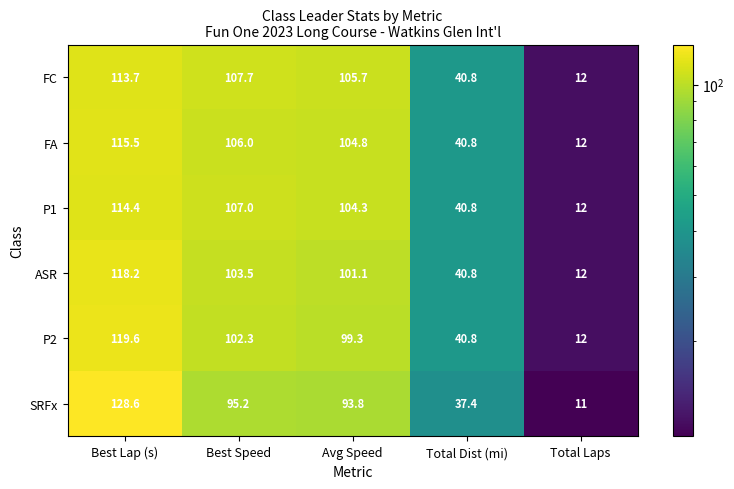

What is the difference between the maximum and minimum values in the SRFx series?

117.6